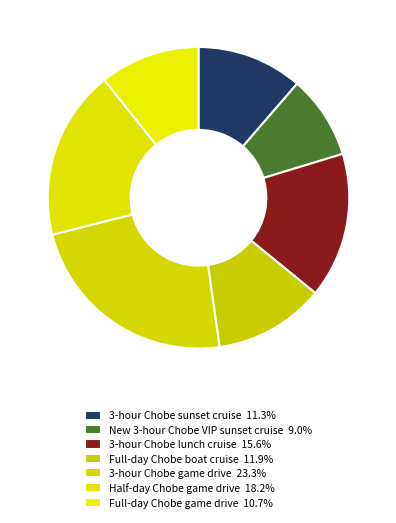

How many segments does this pie chart have?

7